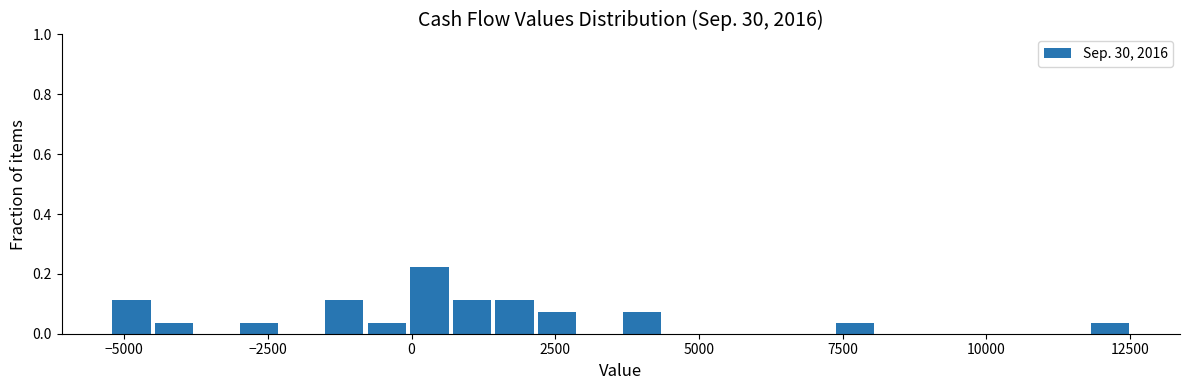

Read against the x-axis, roughly where is the centre of the tallest bar?

500